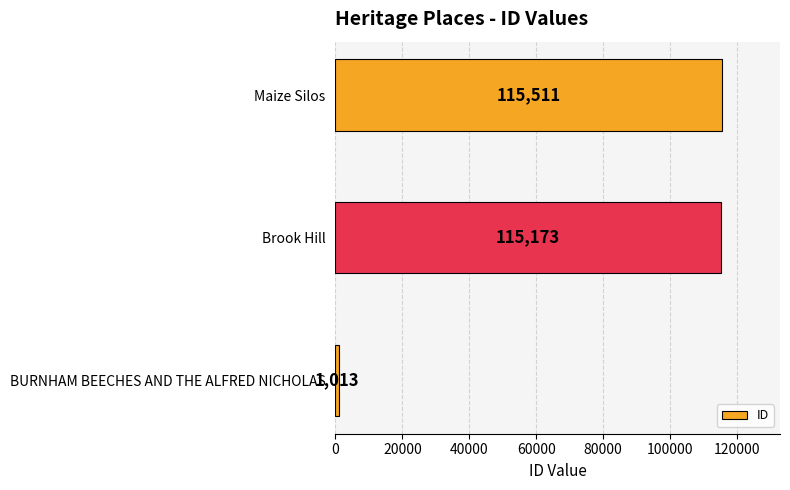

Is it true that the value at BURNHAM BEECHES AND THE ALFRED NICHOLAS is 1013?

True